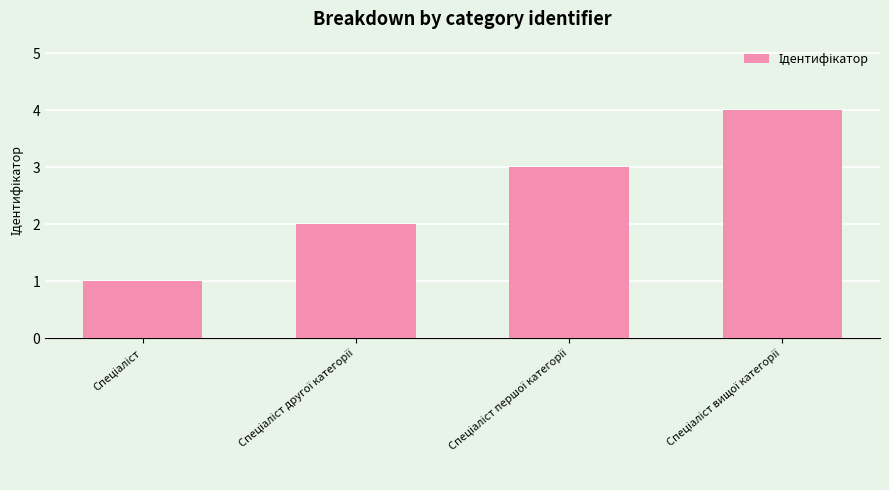

What is the sum of all values?

10